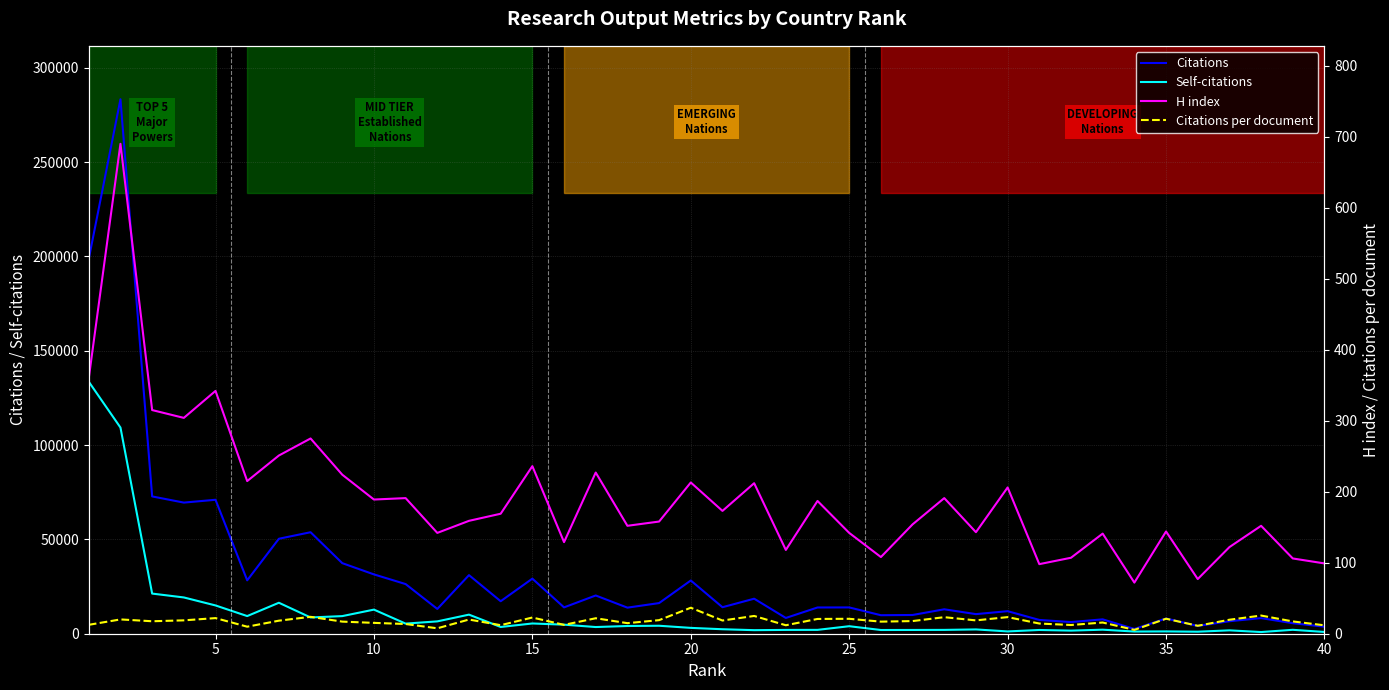

True or false: Citations and Citations per document cross at least once.

False